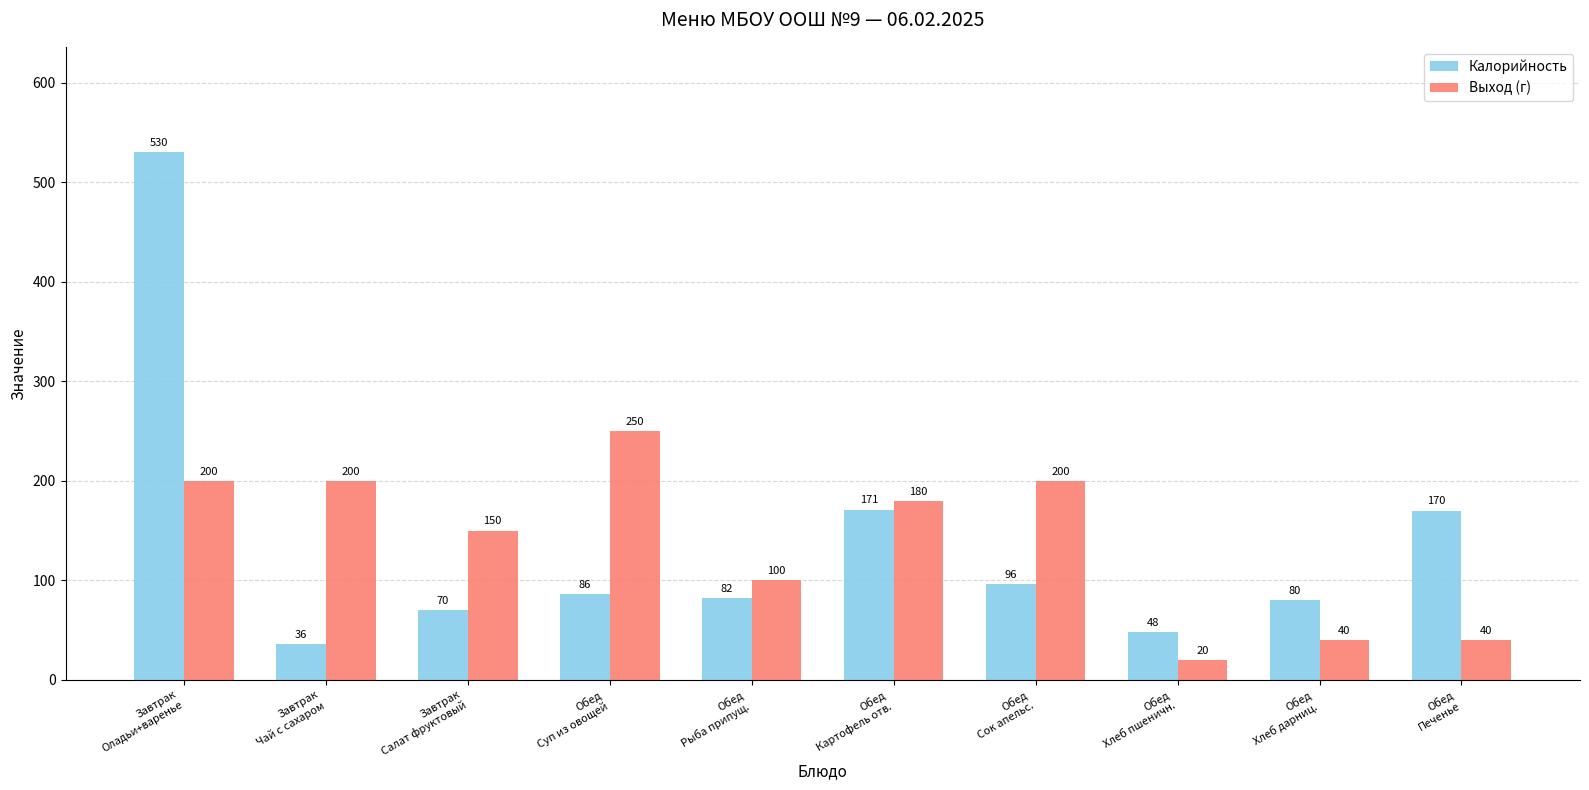

Count the number of data series in this chart.

2